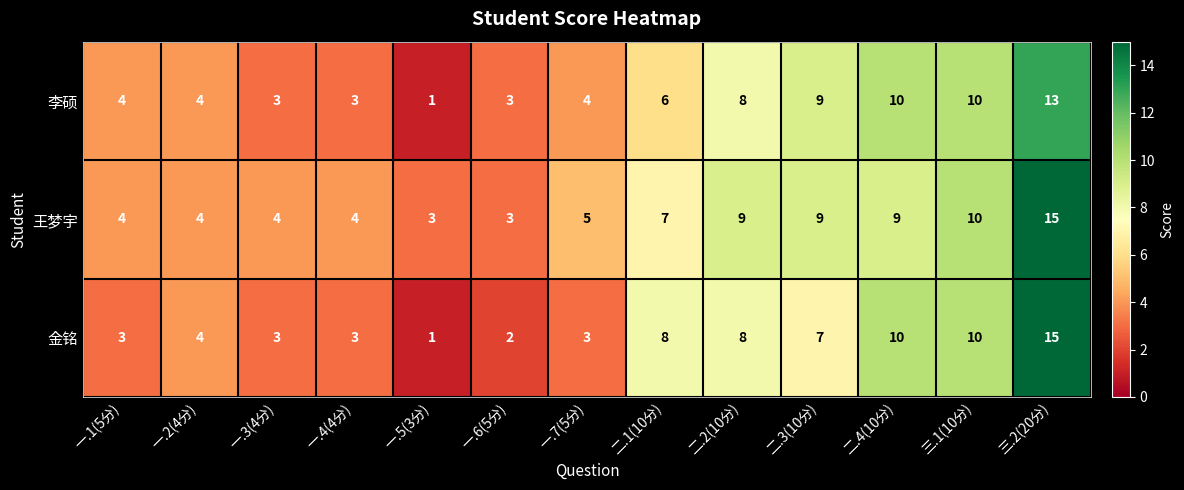

What is the difference between the maximum and minimum values in the 王梦宇 series?

12